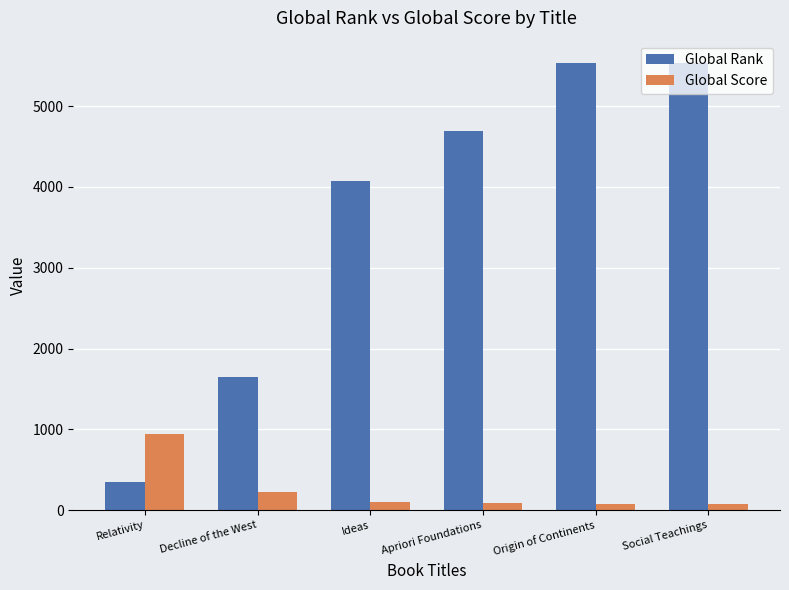

At which label is Global Rank closest to 2941?

Ideas